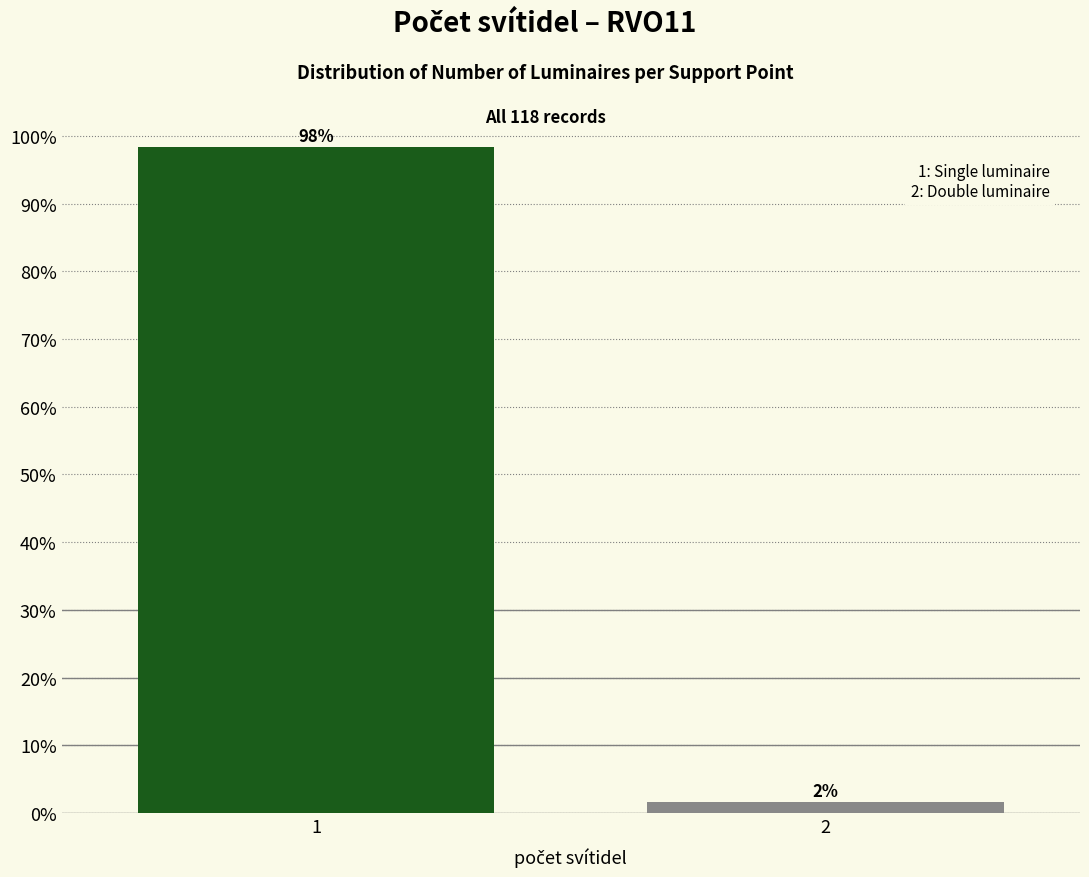

Is it true that the value at 2 is 1.7?

True